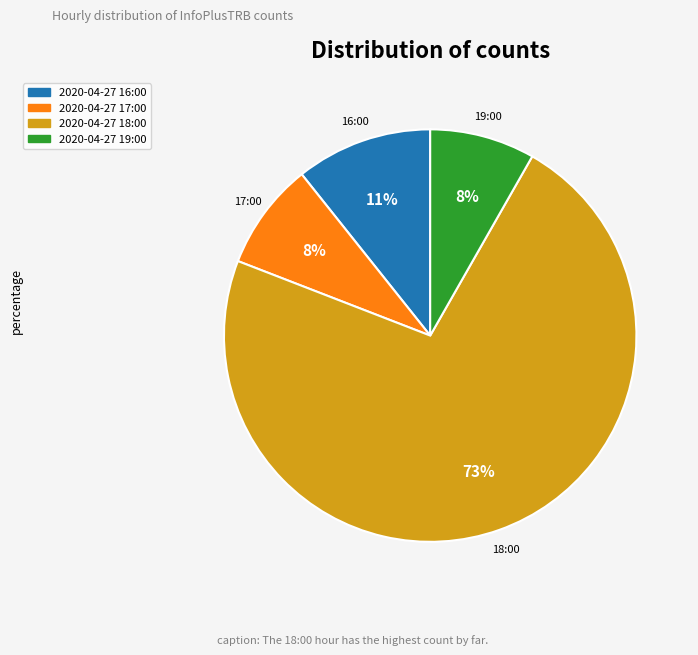

What is the largest slice in the pie chart?

2020-04-27 18:00